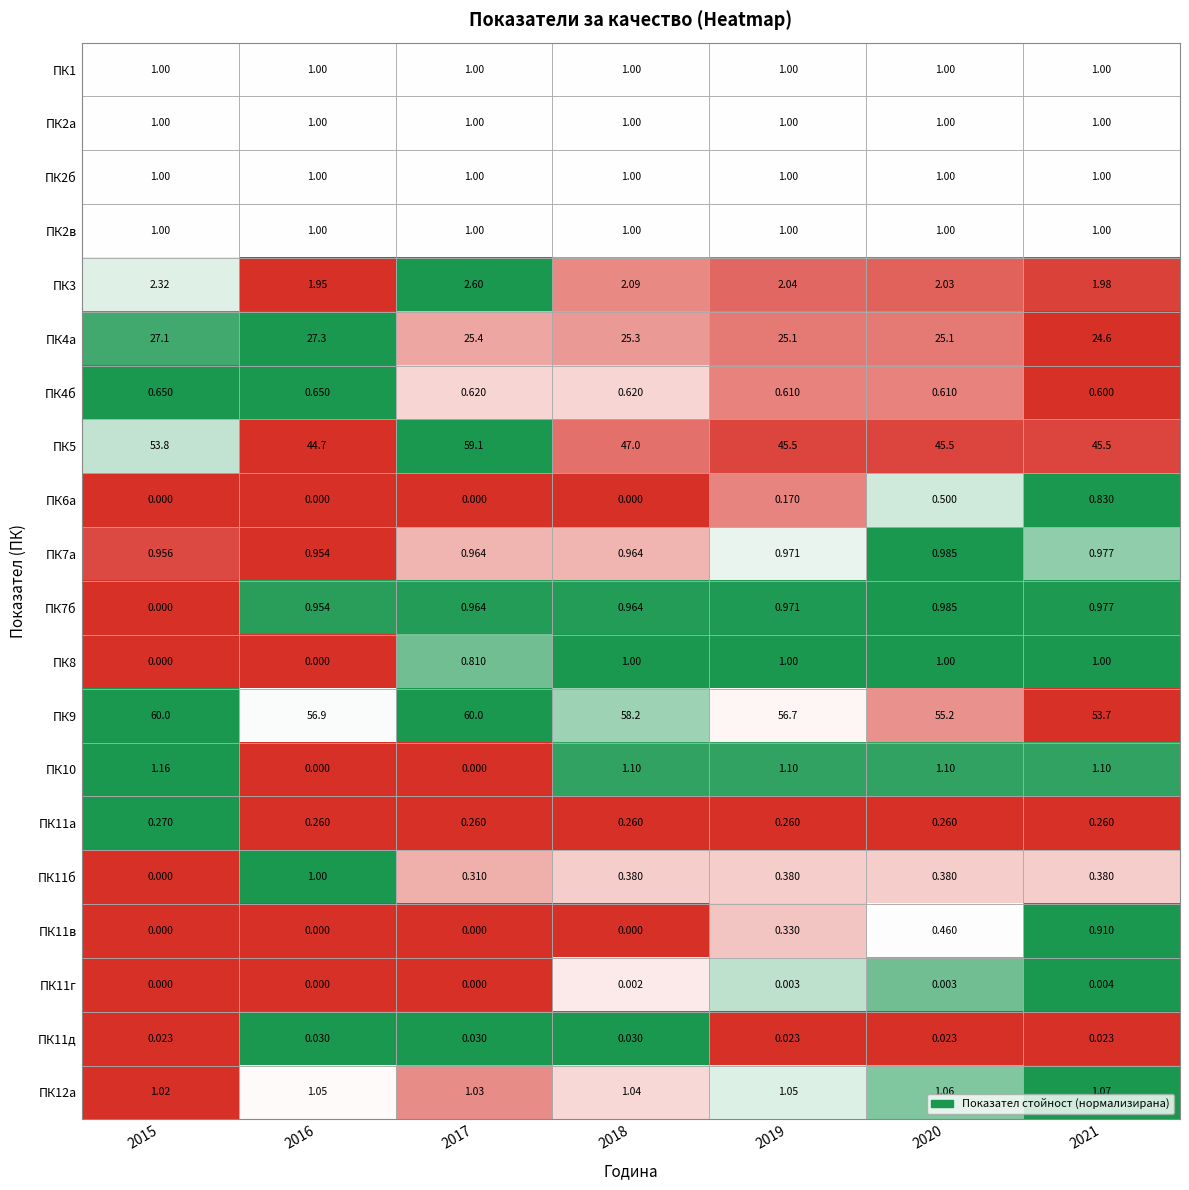

Count the number of data series in this chart.

20